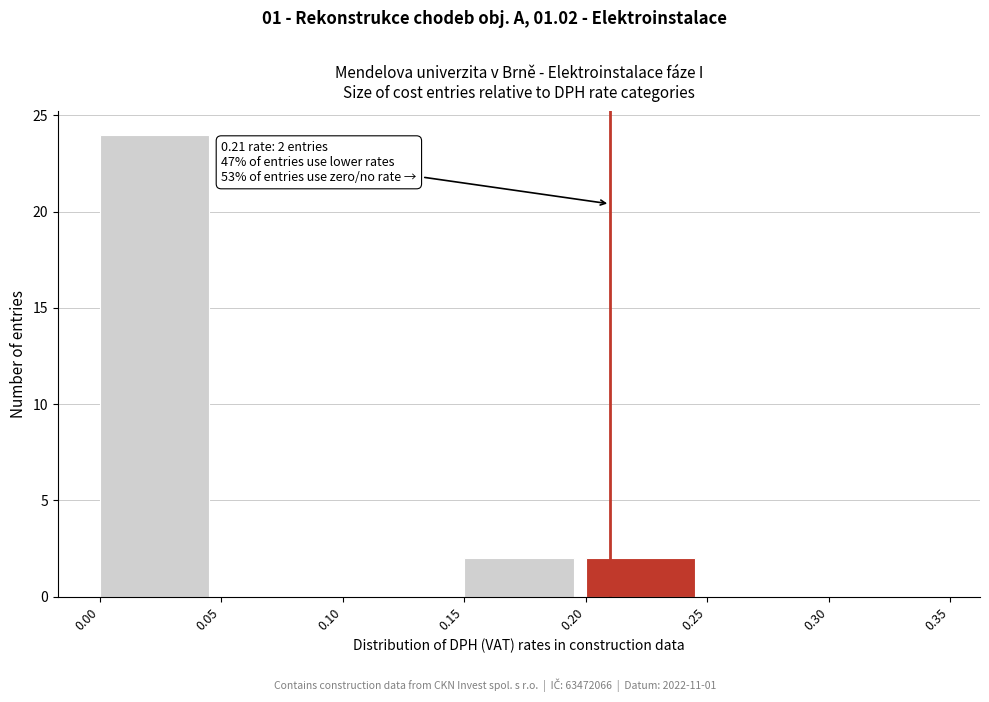

Which range on the x-axis has the tallest bar?

0.00 to 0.05